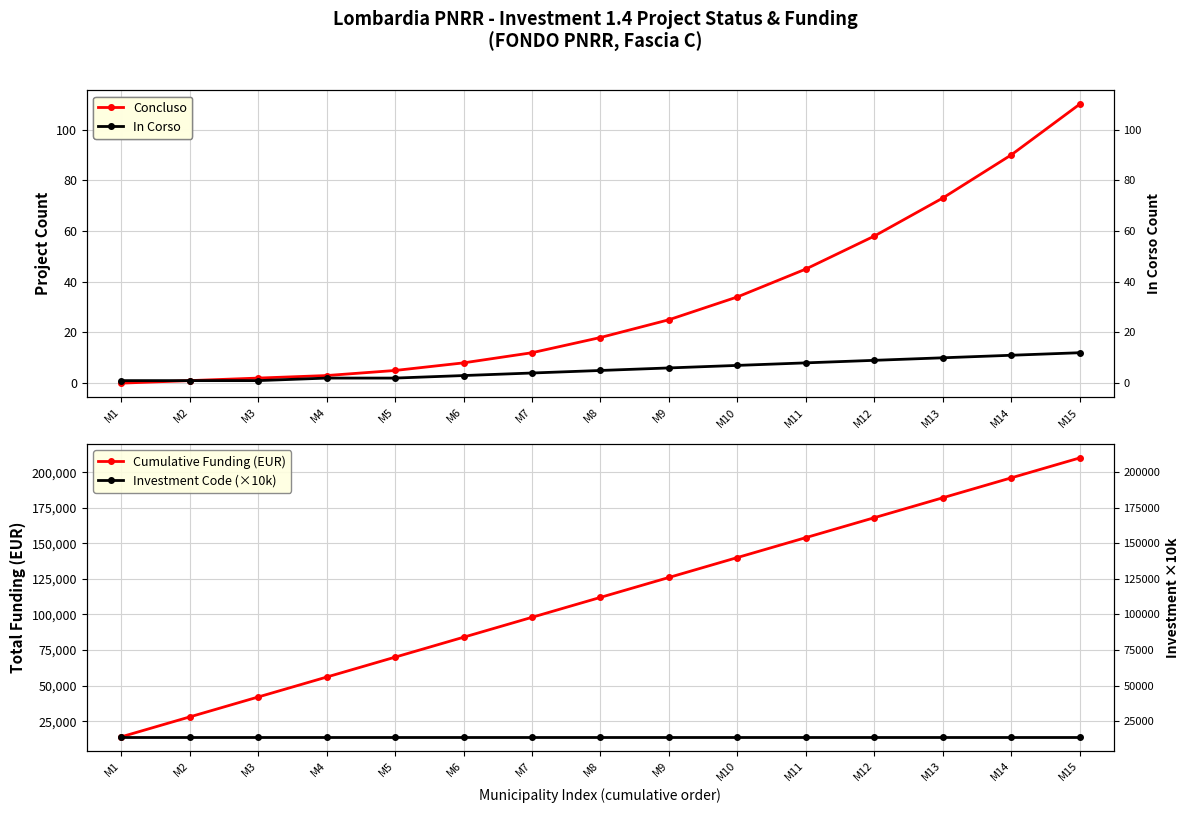

Which series changed the most between M5 and M15?

Cumulative Funding (EUR)